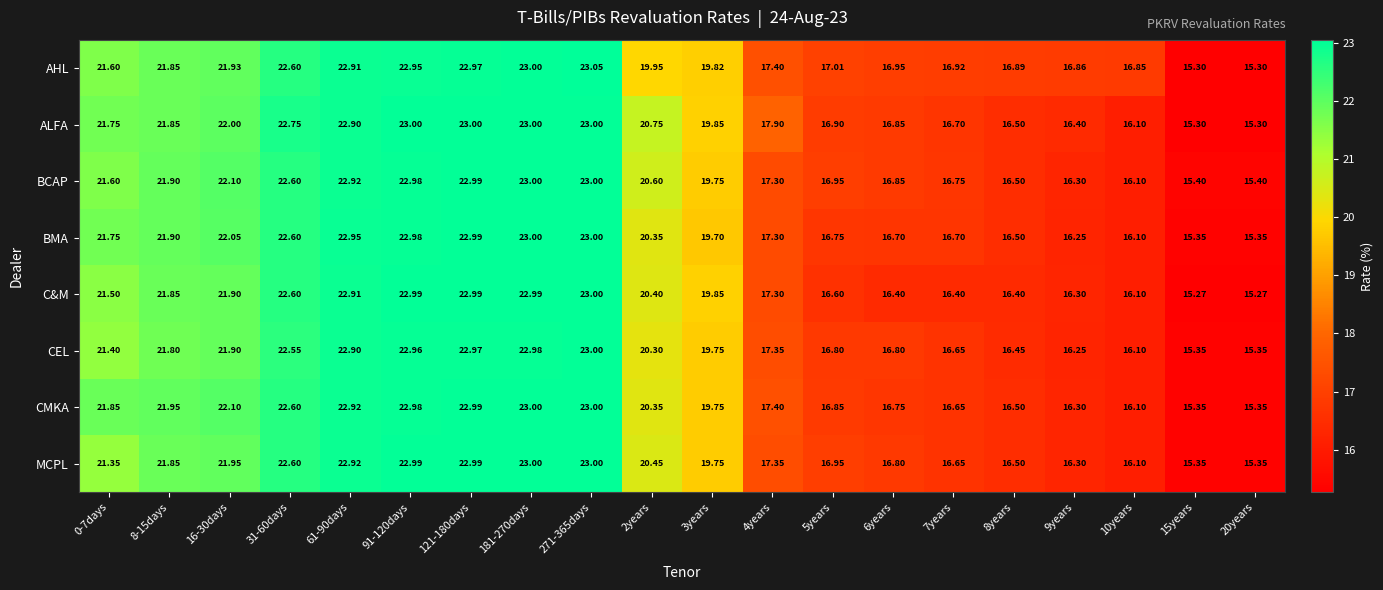

Which series has the largest total across all categories?

AHL